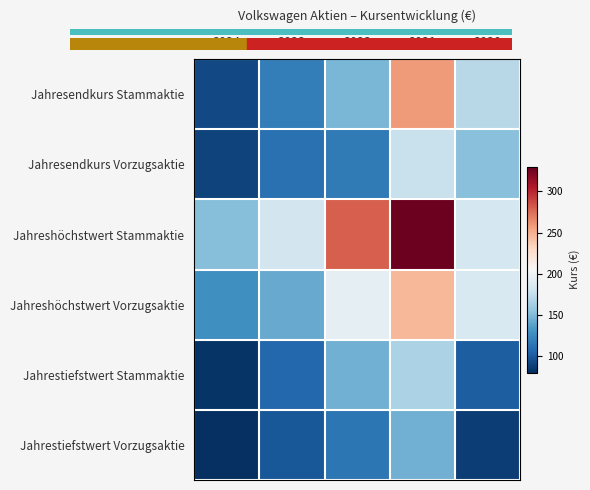

Reading right to left, transcribe all the data shown in this chart.

Jahresendkurs Stammaktie: 2020=170.1	2021=258.4	2022=147.7	2023=118.5	2024=92.2
Jahresendkurs Vorzugsaktie: 2020=152.4	2021=177.5	2022=116.4	2023=111.8	2024=89.0
Jahreshöchstwert Stammaktie: 2020=183.1	2021=327.2	2022=279.4	2023=181.7	2024=151.5
Jahreshöchstwert Vorzugsaktie: 2020=185.5	2021=246.6	2022=193.1	2023=142.2	2024=128.5
Jahrestiefstwert Stammaktie: 2020=101.5	2021=165.7	2022=145.0	2023=106.4	2024=82.4
Jahrestiefstwert Vorzugsaktie: 2020=87.2	2021=144.8	2022=114.9	2023=99.1	2024=80.3